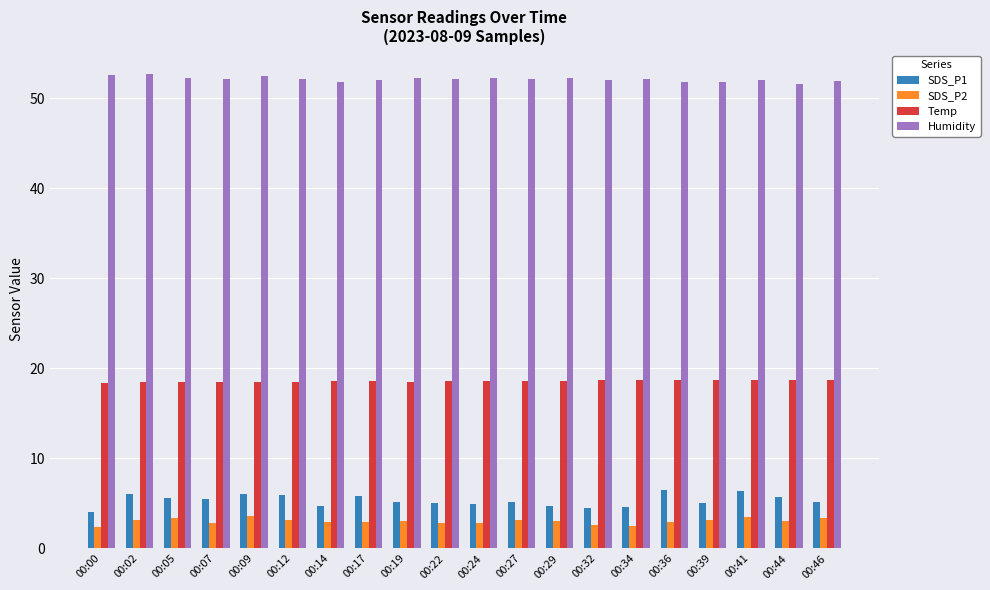

What is the approximate value of Humidity at 00:29?

52.2